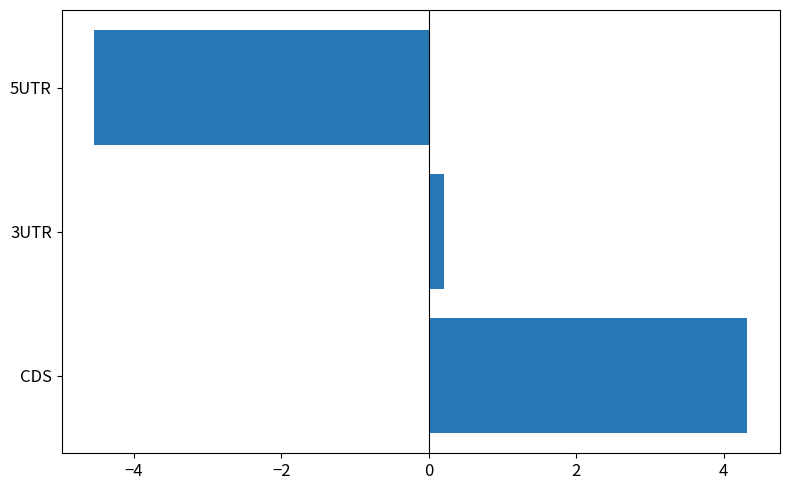

What is the difference between the maximum and minimum values?

8.9